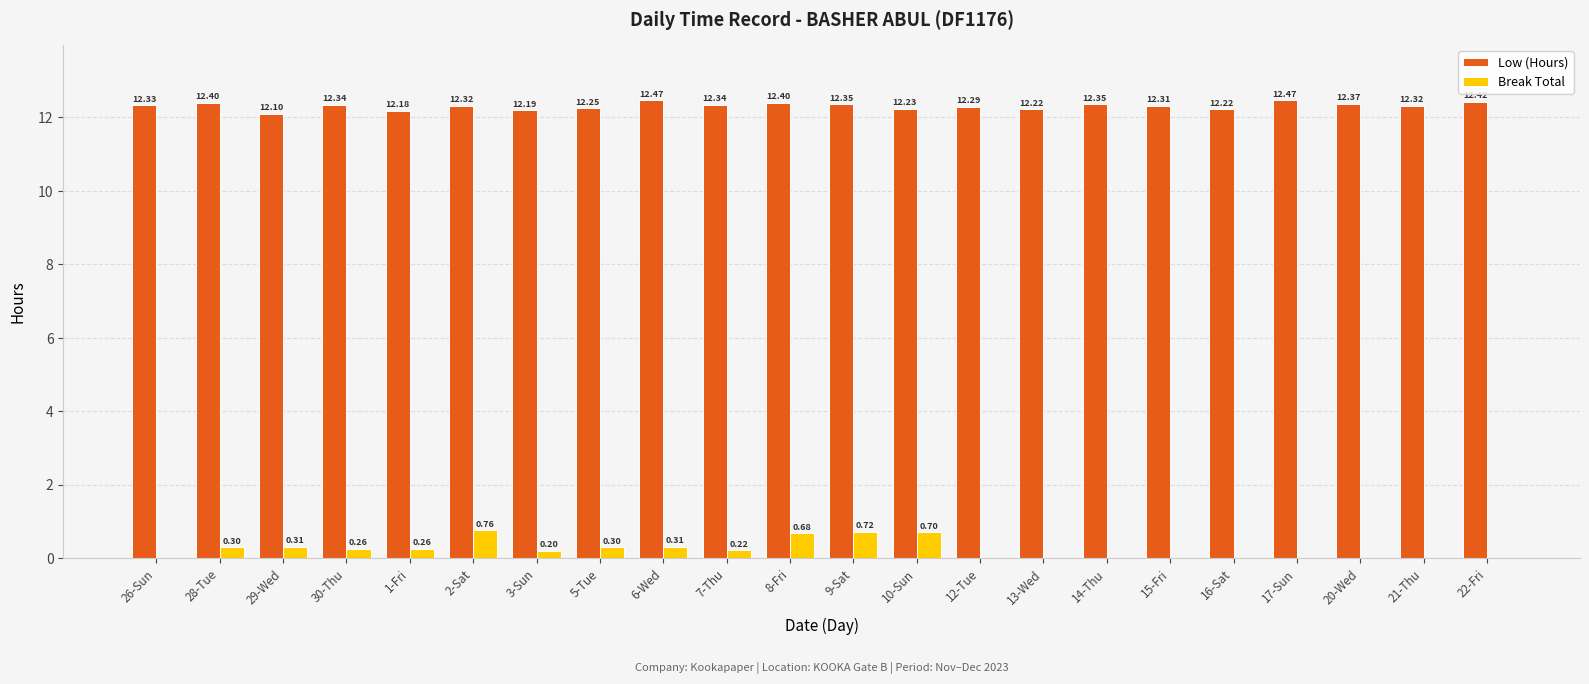

Which series has the widest spread of values?

Break Total